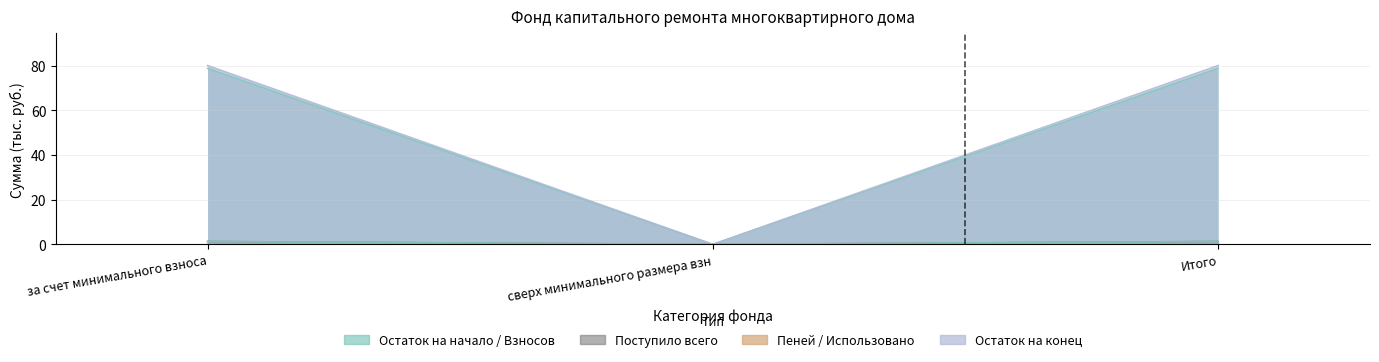

The value of Поступило всего at сверх минимального размера взн is 0.0. True or false?

True